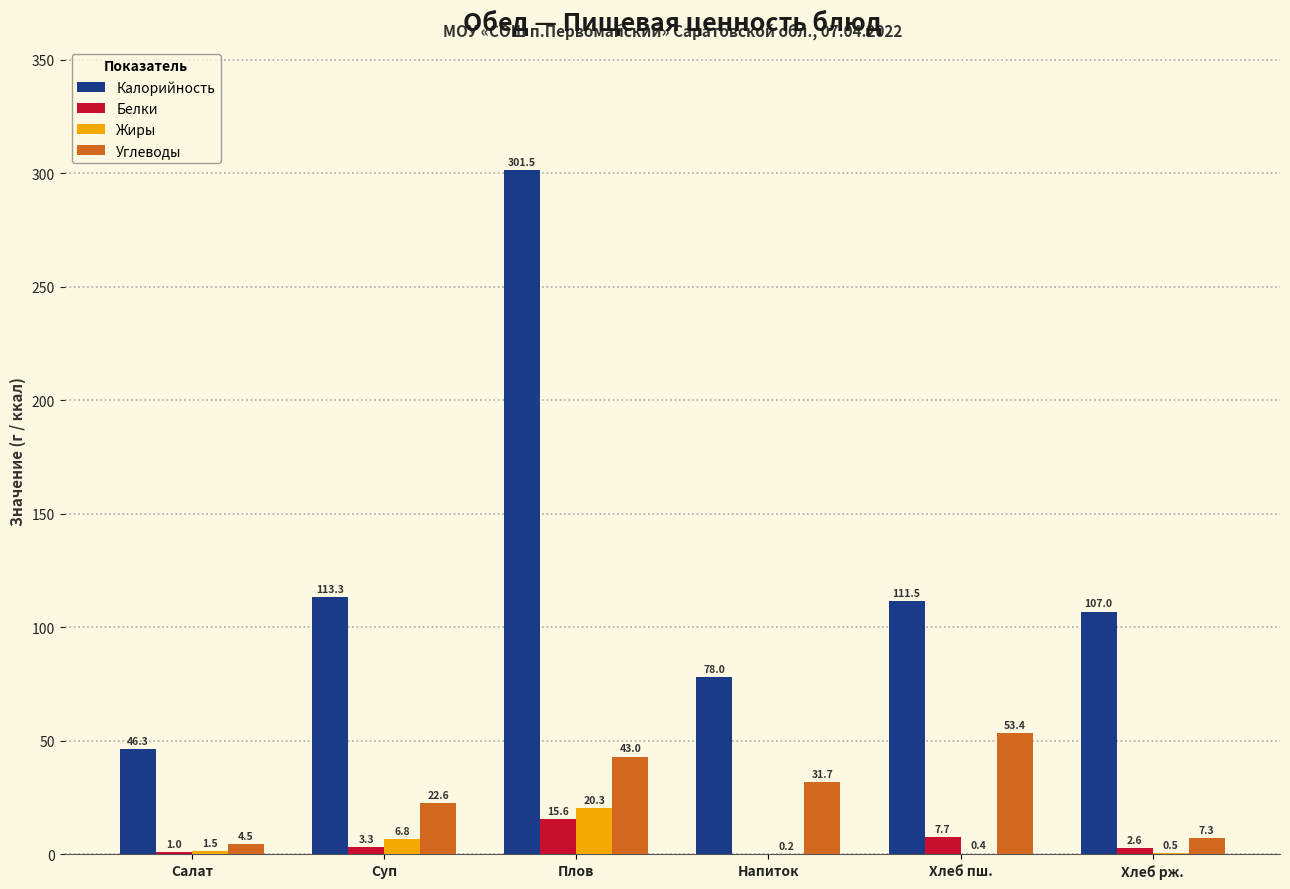

Which series has the widest spread of values?

Калорийность